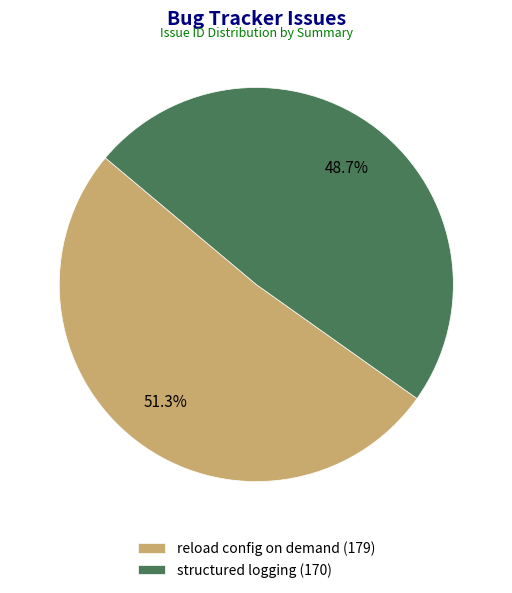

Combined, what portion of the pie is structured logging and reload config on demand?

100.0%